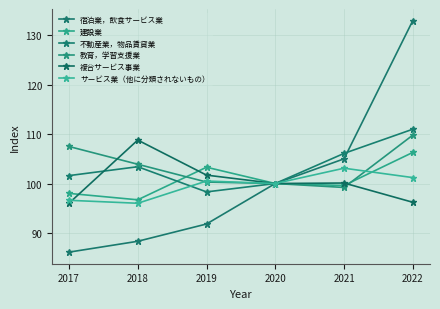

What is the difference between the second highest and minimum values in the サービス業（他に分類されないもの） series?

5.2